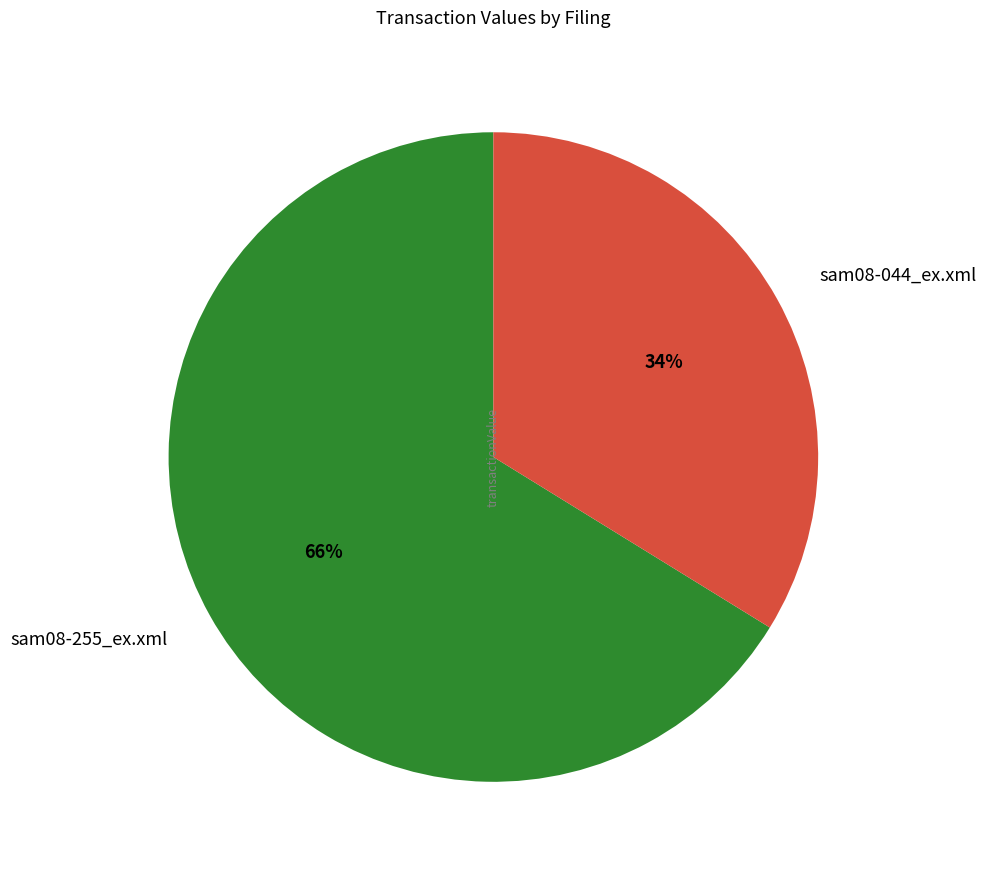

Count the number of slices in the pie.

2